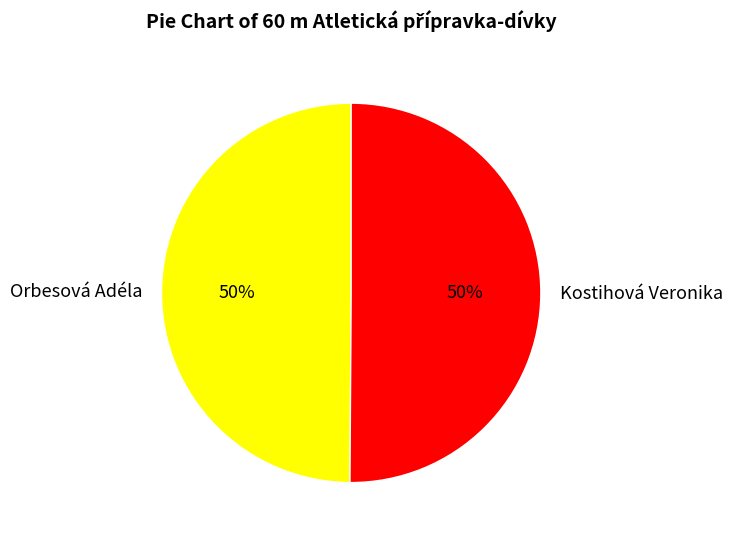

Approximately how many times larger is the value at Orbesová Adéla compared to Kostihová Veronika?

1.0